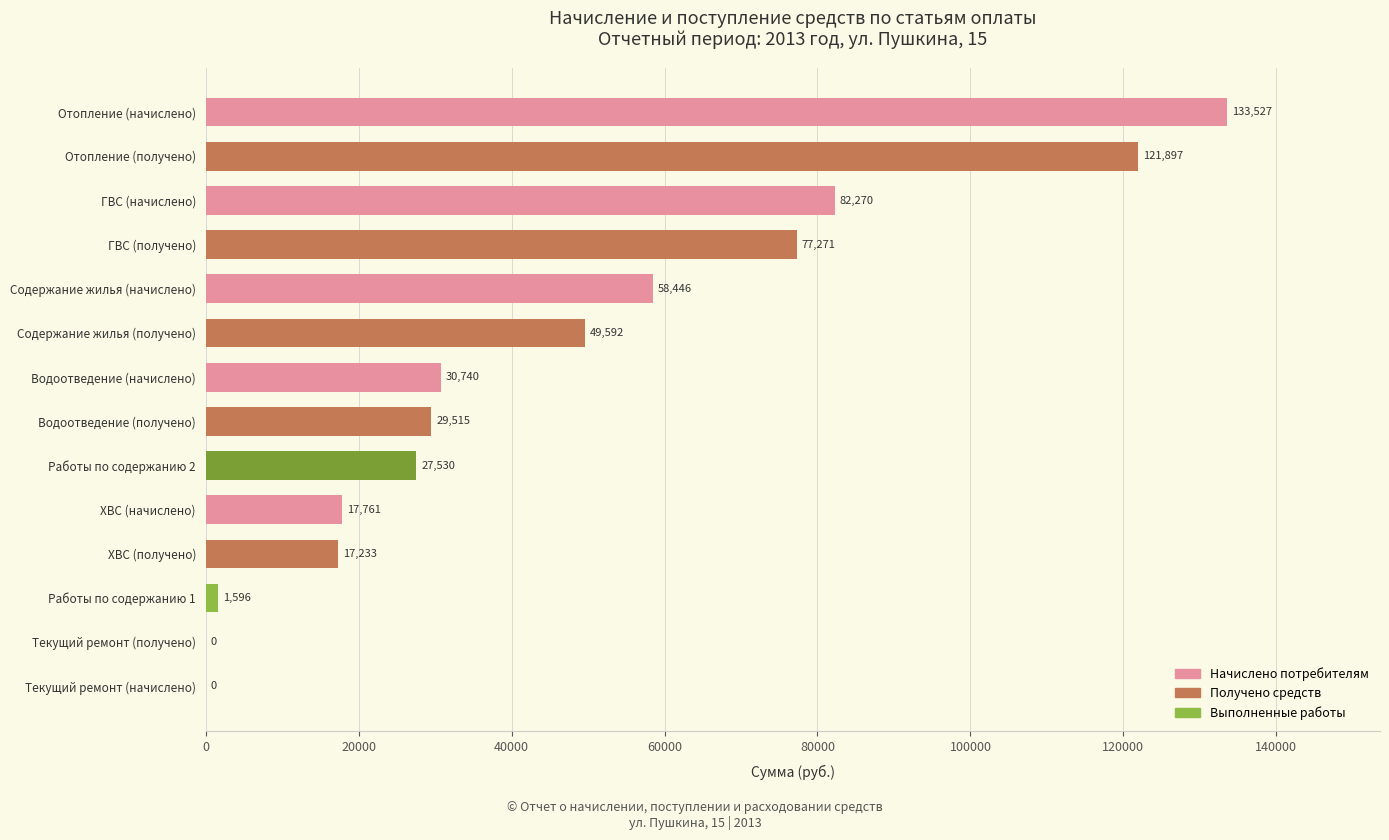

Count the number of values greater than 30739.

7